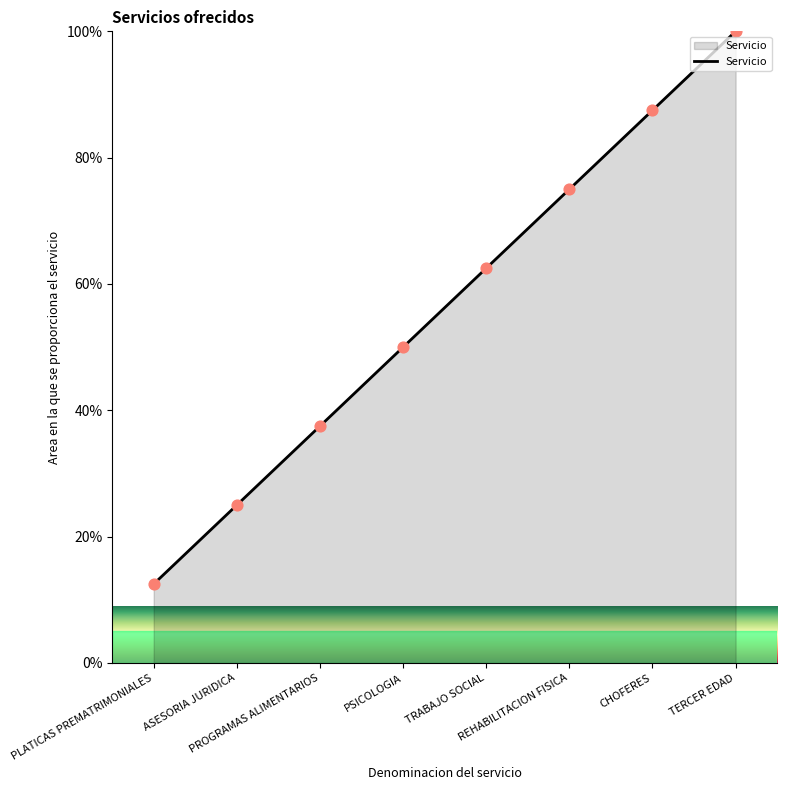

Between PROGRAMAS ALIMENTARIOS and PSICOLOGIA, which is larger?

PSICOLOGIA